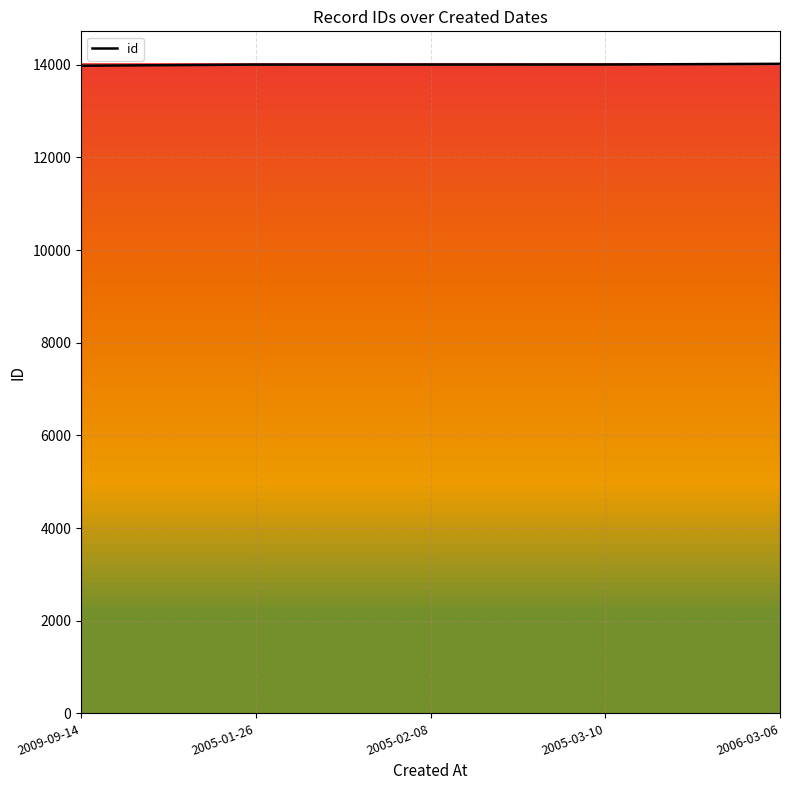

What is the minimum value shown in the chart?

13978